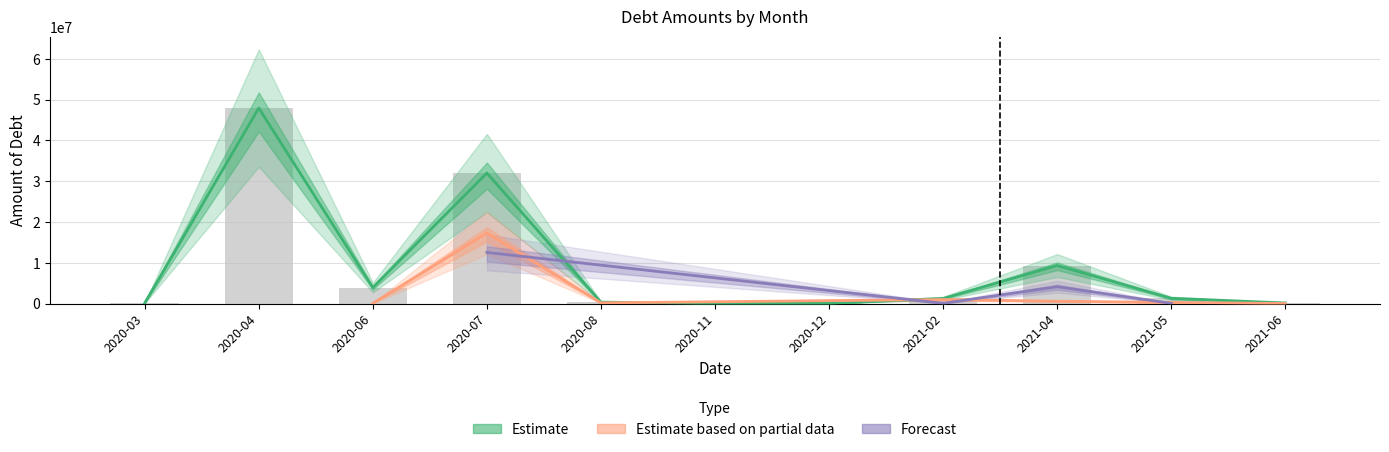

What is the spread (max minus min) of values at 2021-02?

1191811.1